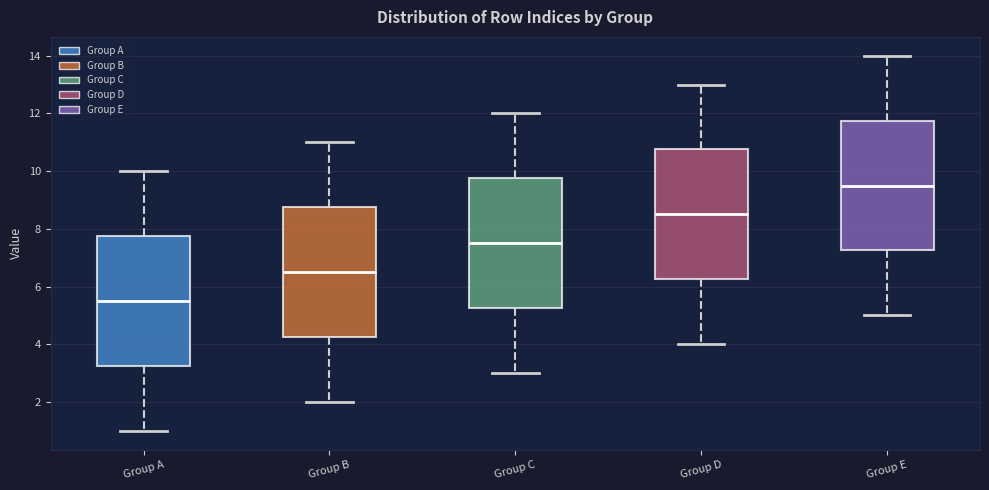

Where does the median line of the box for Group A sit on the y-axis? The values are not printed on the chart, so give them approximately, as read against the axis.

5.6